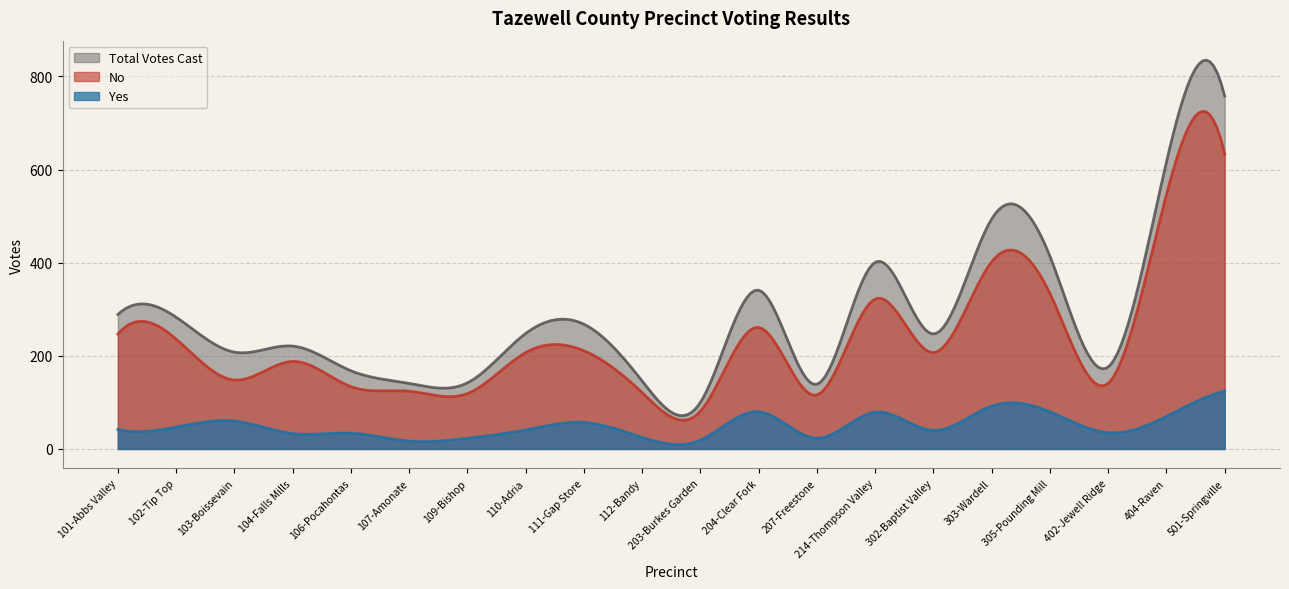

Which category has the lowest value in the Total Votes Cast series?

203-Burkes Garden